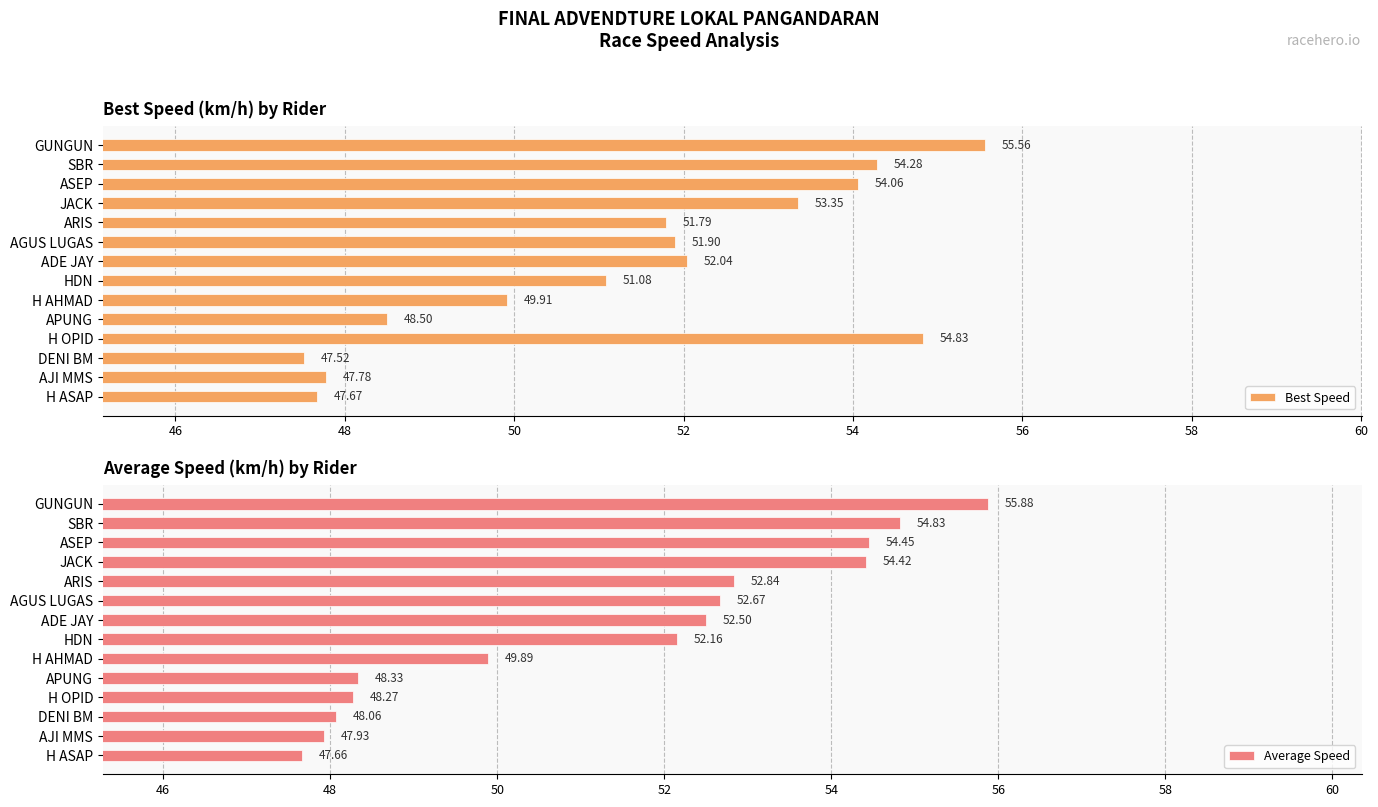

Which series has the largest total across all categories?

Best Speed